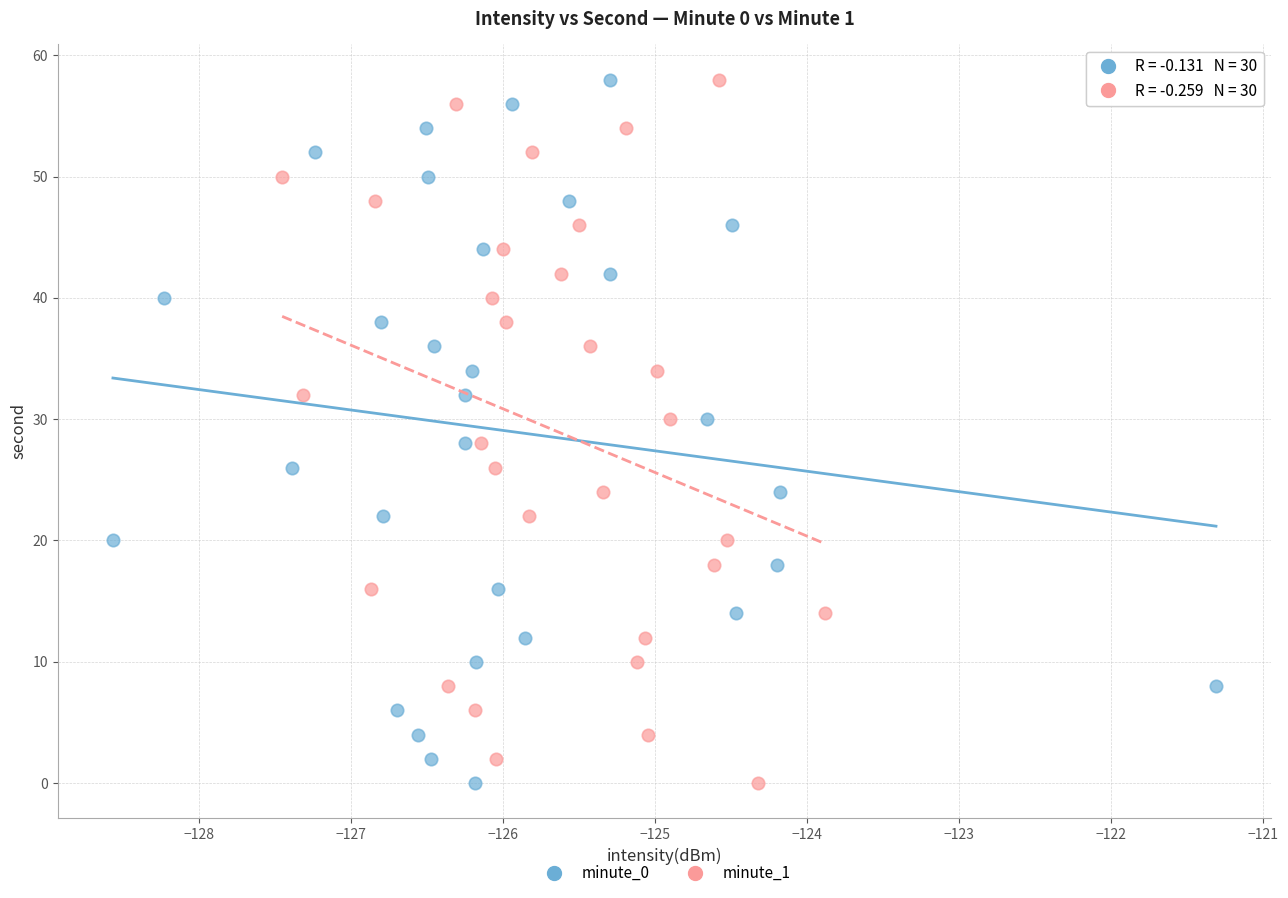

What are all the series names shown in the legend?

minute_0, minute_1